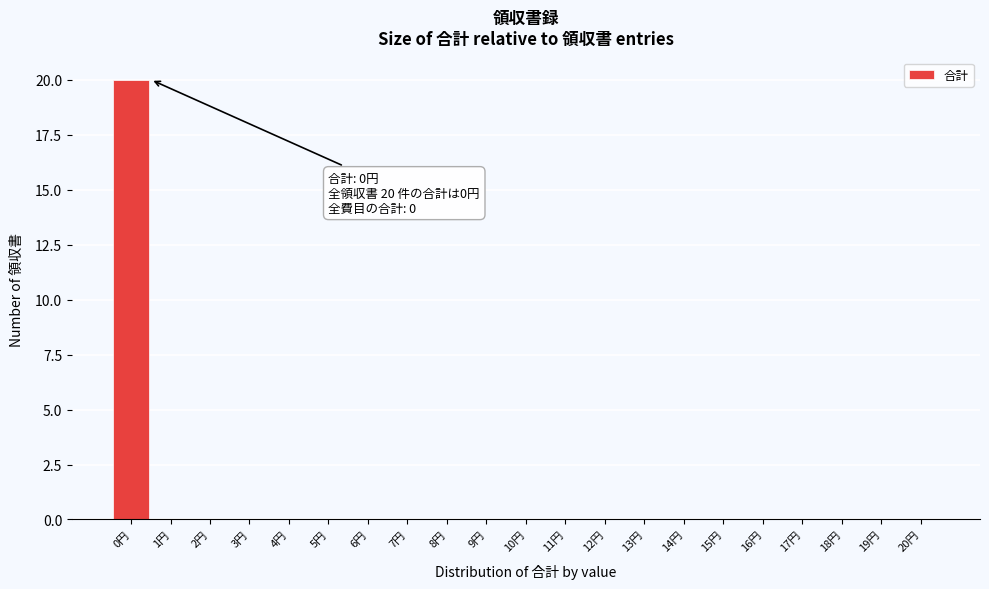

Which range on the x-axis has the tallest bar?

-0.5 to 0.5